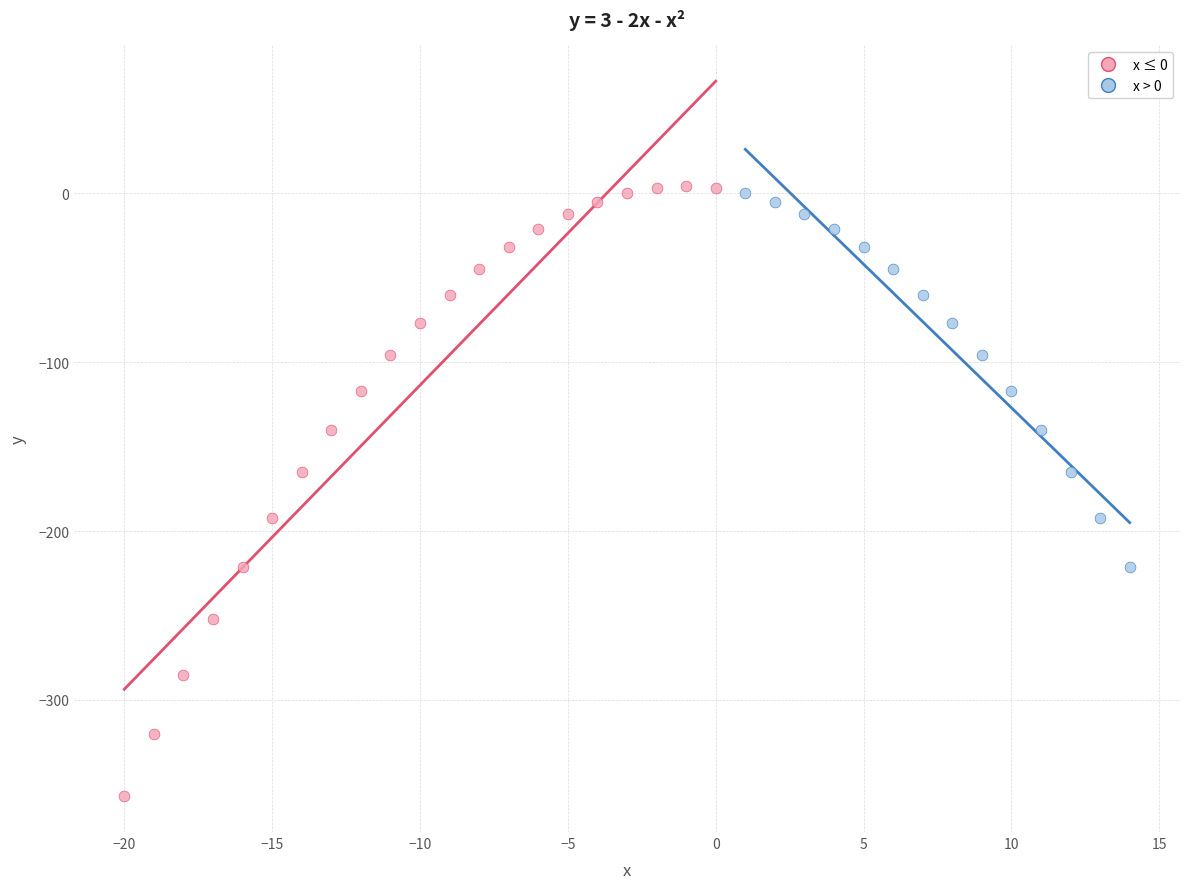

Which series has the largest Y range (max minus min)?

x ≤ 0